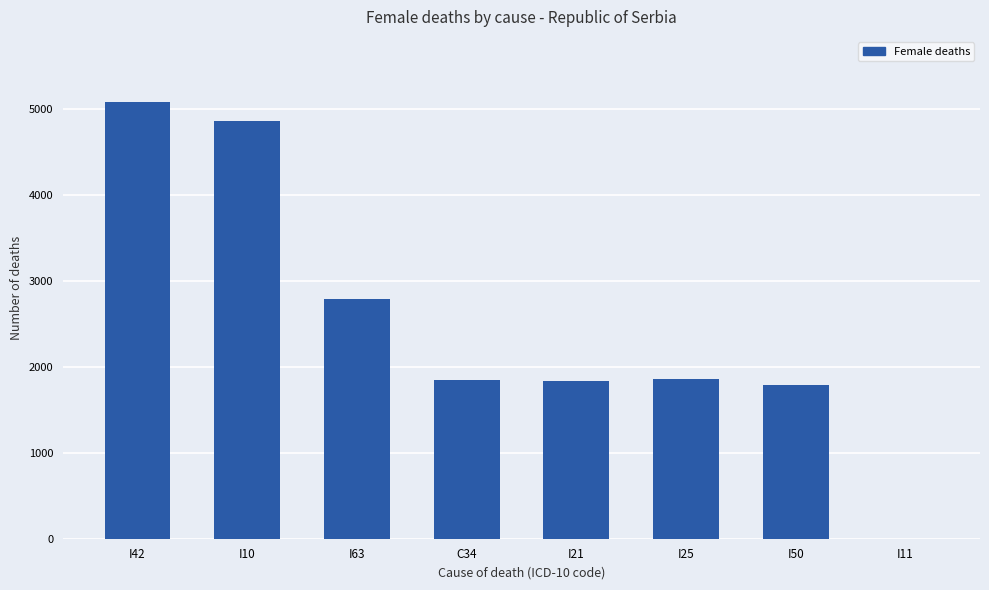

Is it true that the value at I25 is 1863?

True